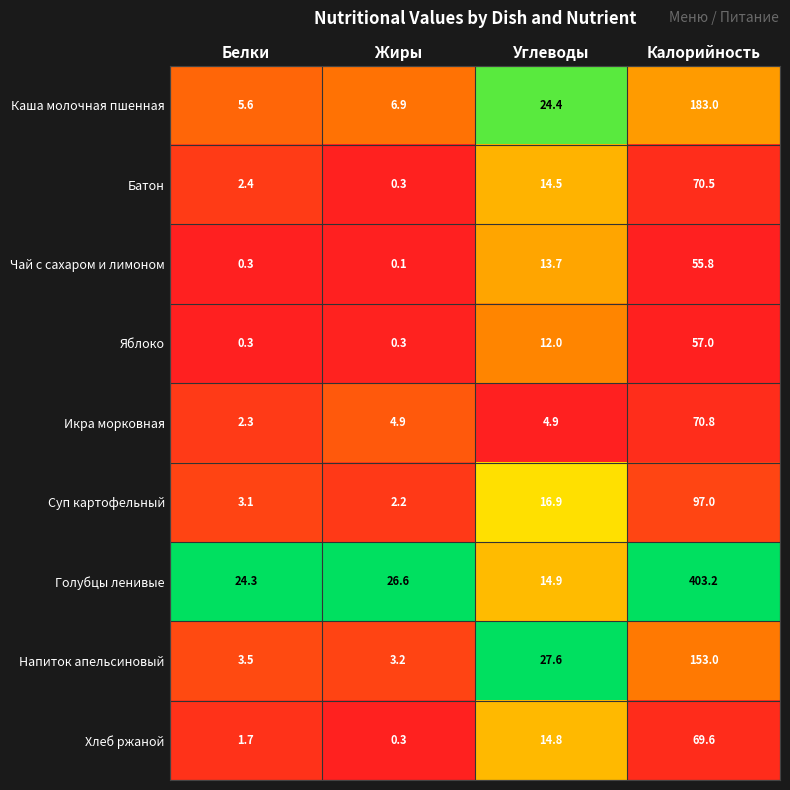

The Голубцы ленивые series shows 26.6 at Жиры. True or false?

True